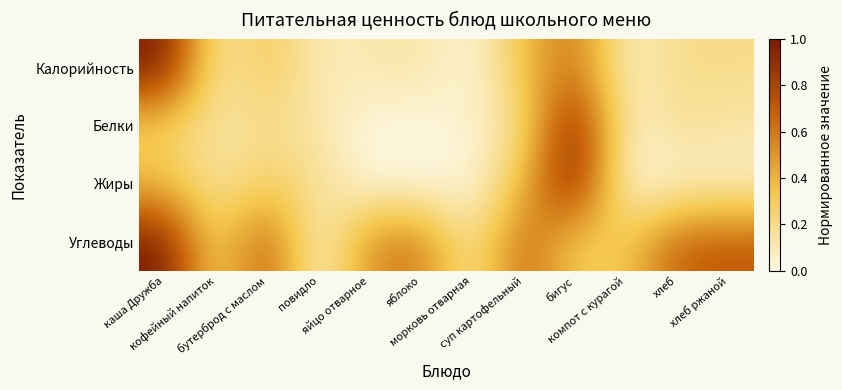

Which has a higher value, яйцо отварное or хлеб?

хлеб